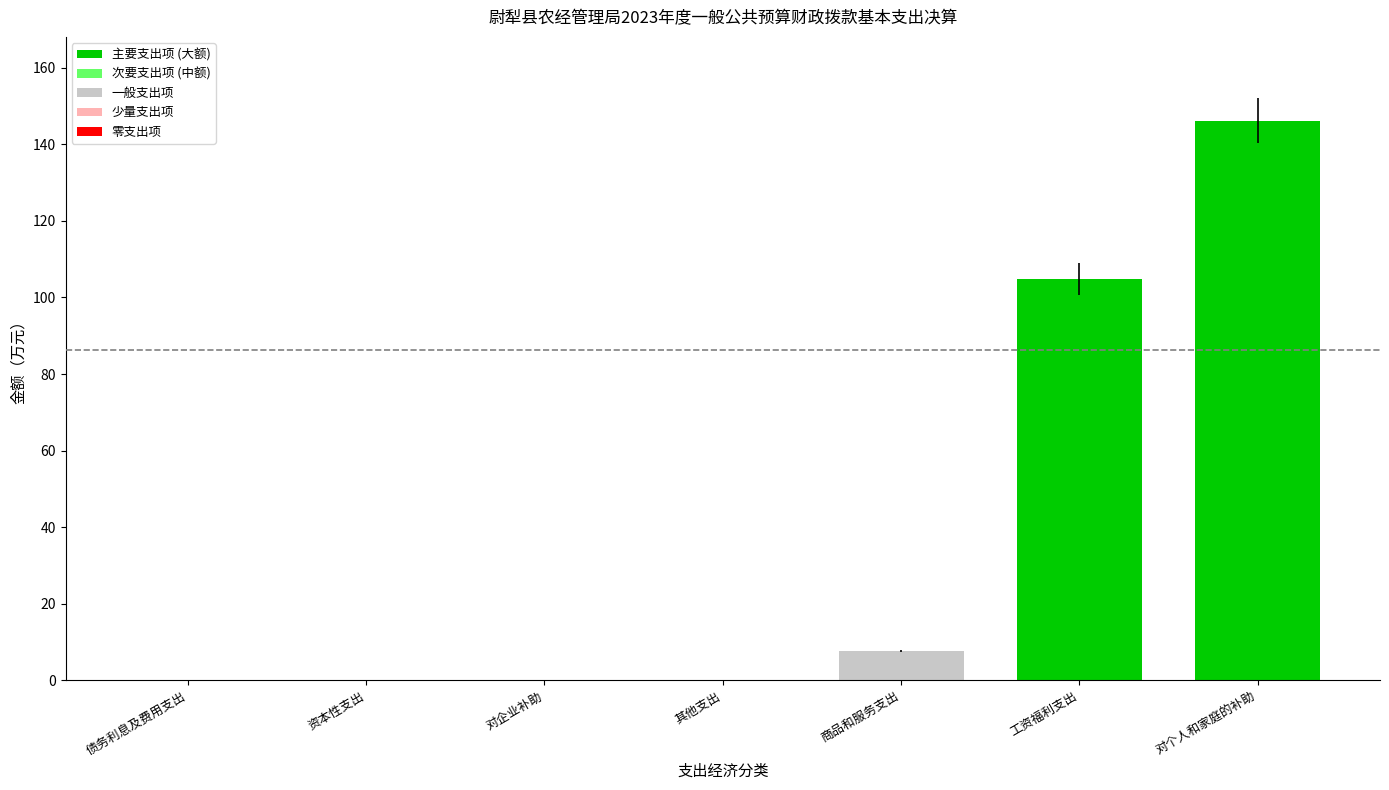

Between 资本性支出 and 商品和服务支出, which is larger?

商品和服务支出